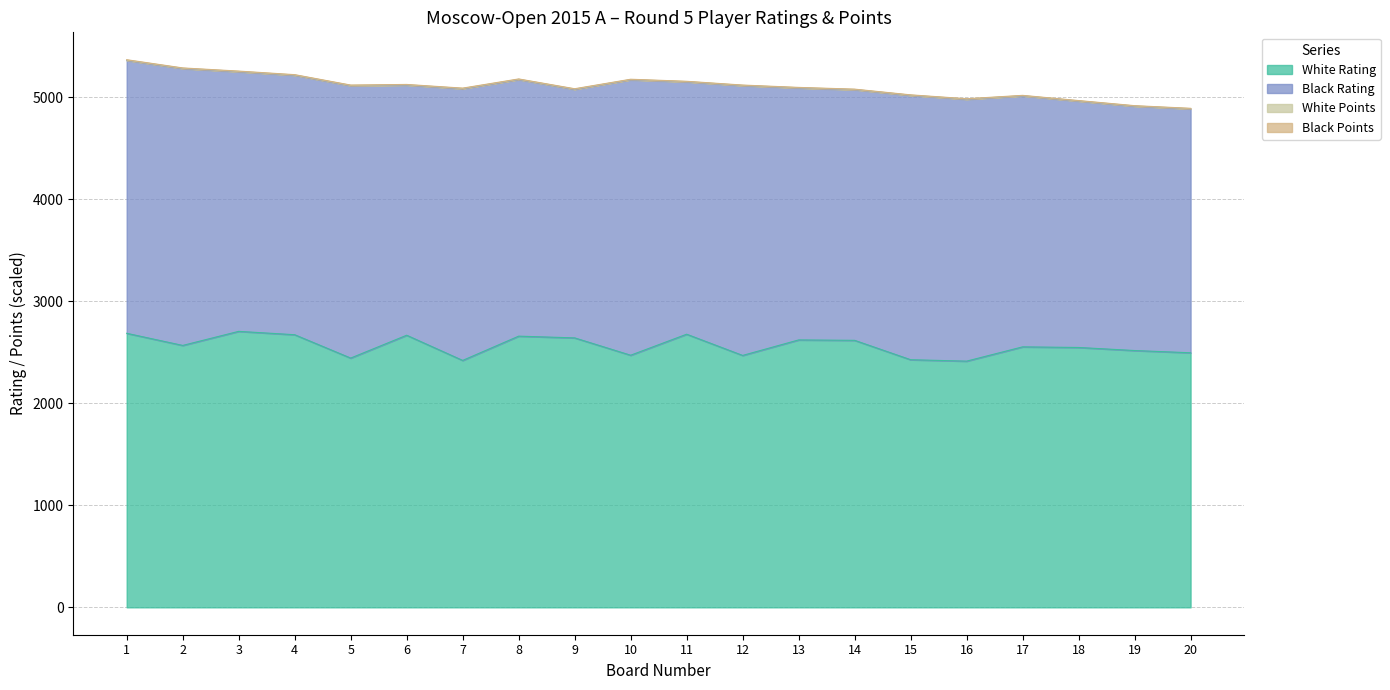

Which series has the widest spread of values?

Black Rating